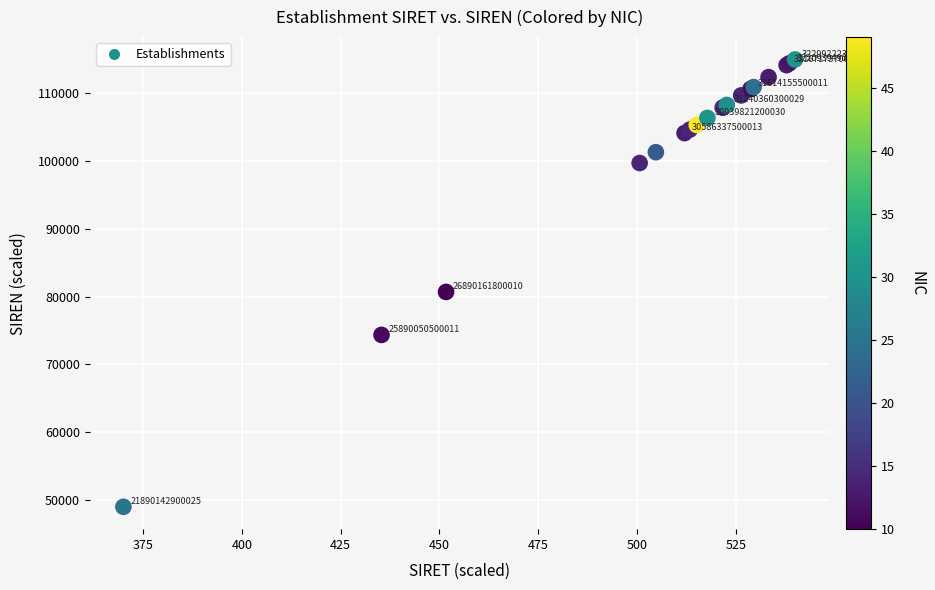

What Y value in the scatter plot is closest to 82000?

80703.2